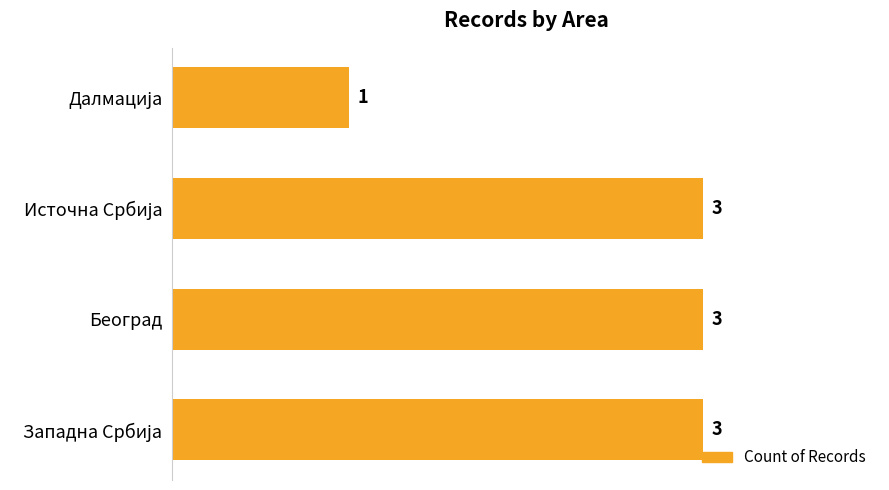

True or false: the data shows 3 at Београд.

True